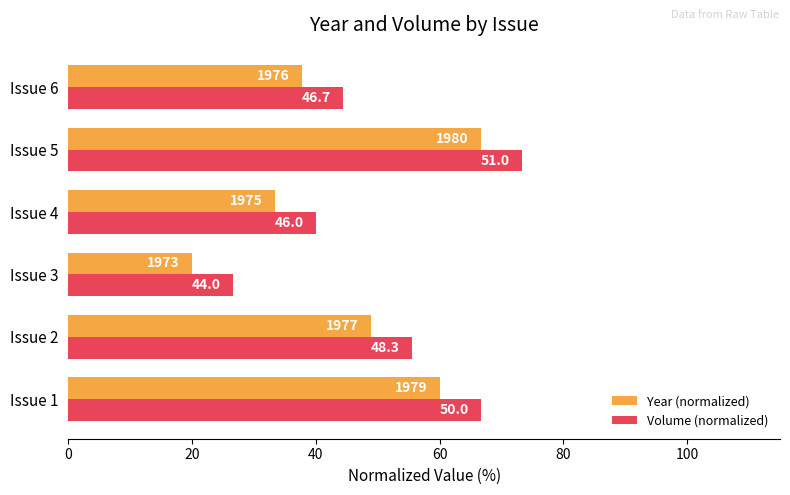

What is the difference between the maximum and second lowest values in the Volume (normalized) series?

33.3